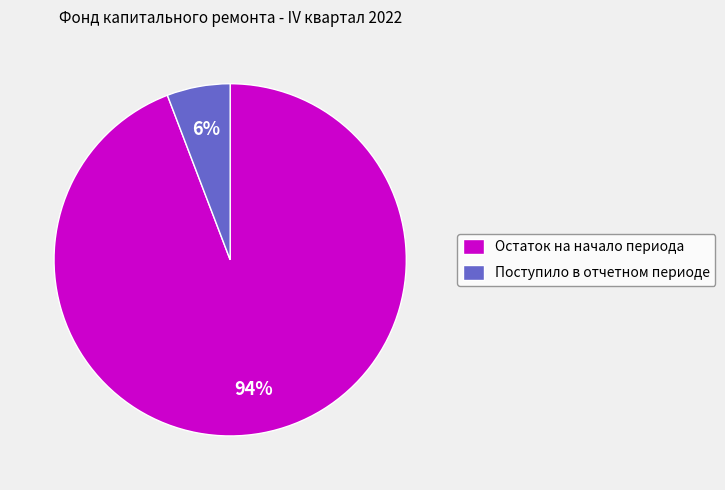

Is the sum of Поступило в отчетном периоде and Остаток на начало периода greater than half?

Yes